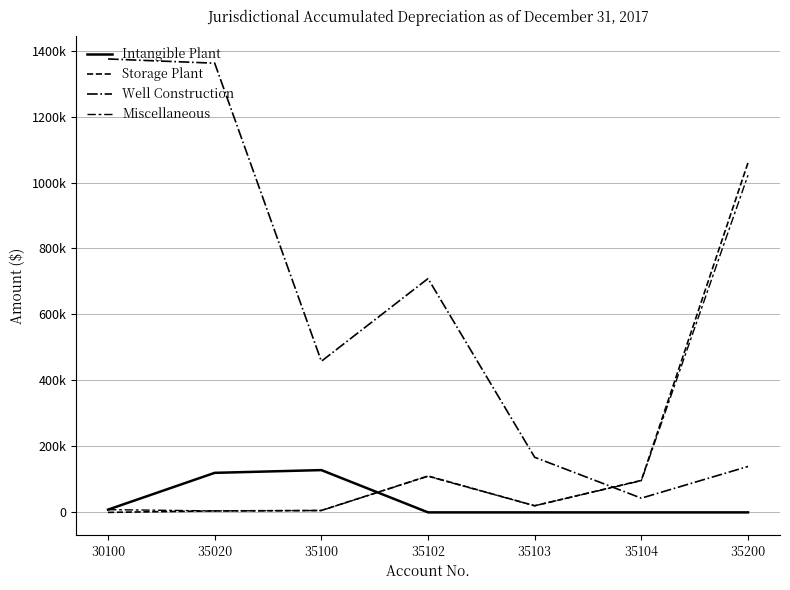

How many distinct data groups are displayed?

4